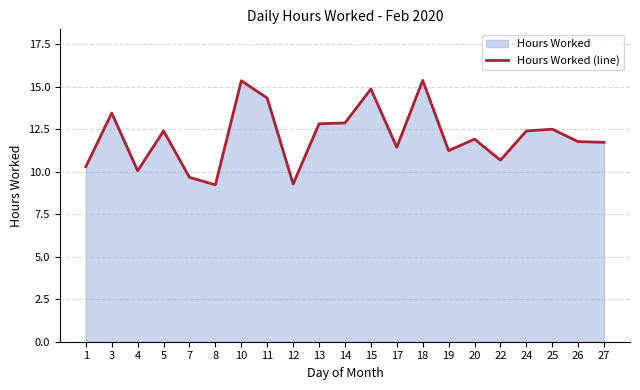

Reading left to right, list all the values displayed in this chart.

1=10.3	3=13.4	4=10.1	5=12.4	7=9.7	8=9.2	10=15.3	11=14.3	12=9.3	13=12.8	14=12.9	15=14.8	17=11.4	18=15.4	19=11.2	20=11.9	22=10.7	24=12.4	25=12.5	26=11.8	27=11.7